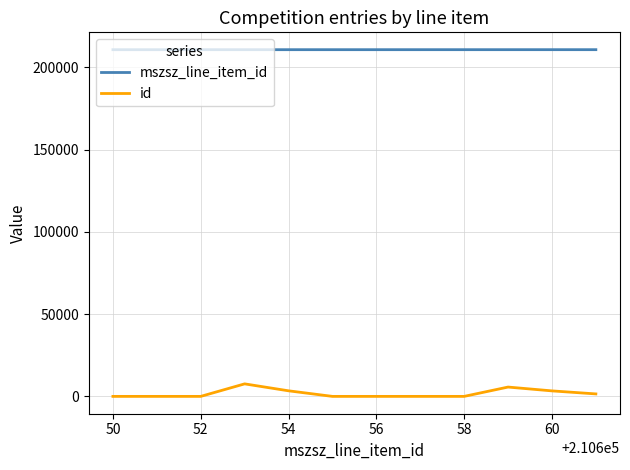

What is the highest value of the mszsz_line_item_id series?

210661